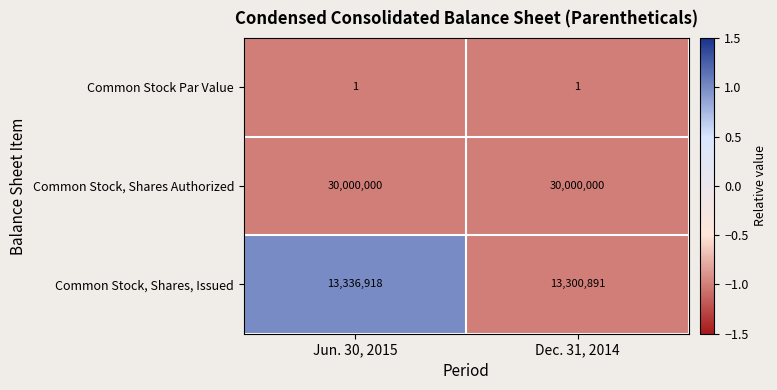

What is the total value across all series at Dec. 31, 2014?

43300892